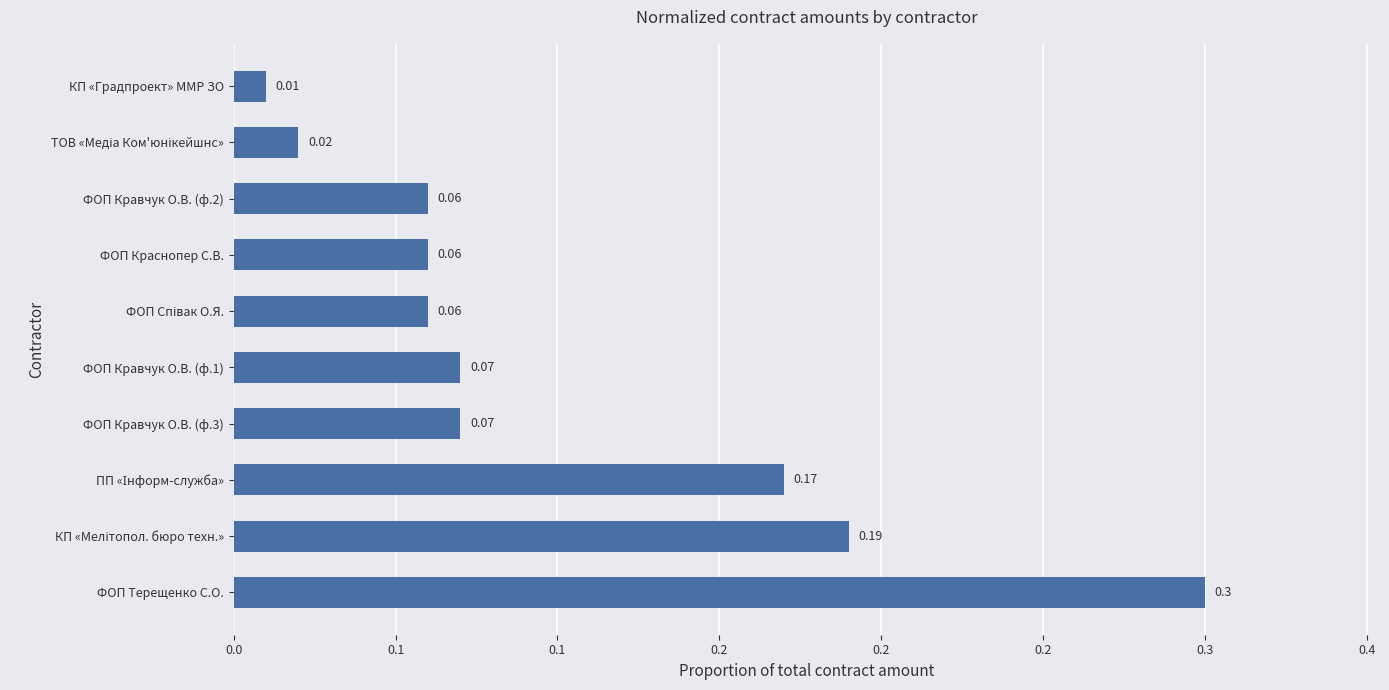

Where is the data nearest to the value 0?

КП «Градпроект» ММР ЗО